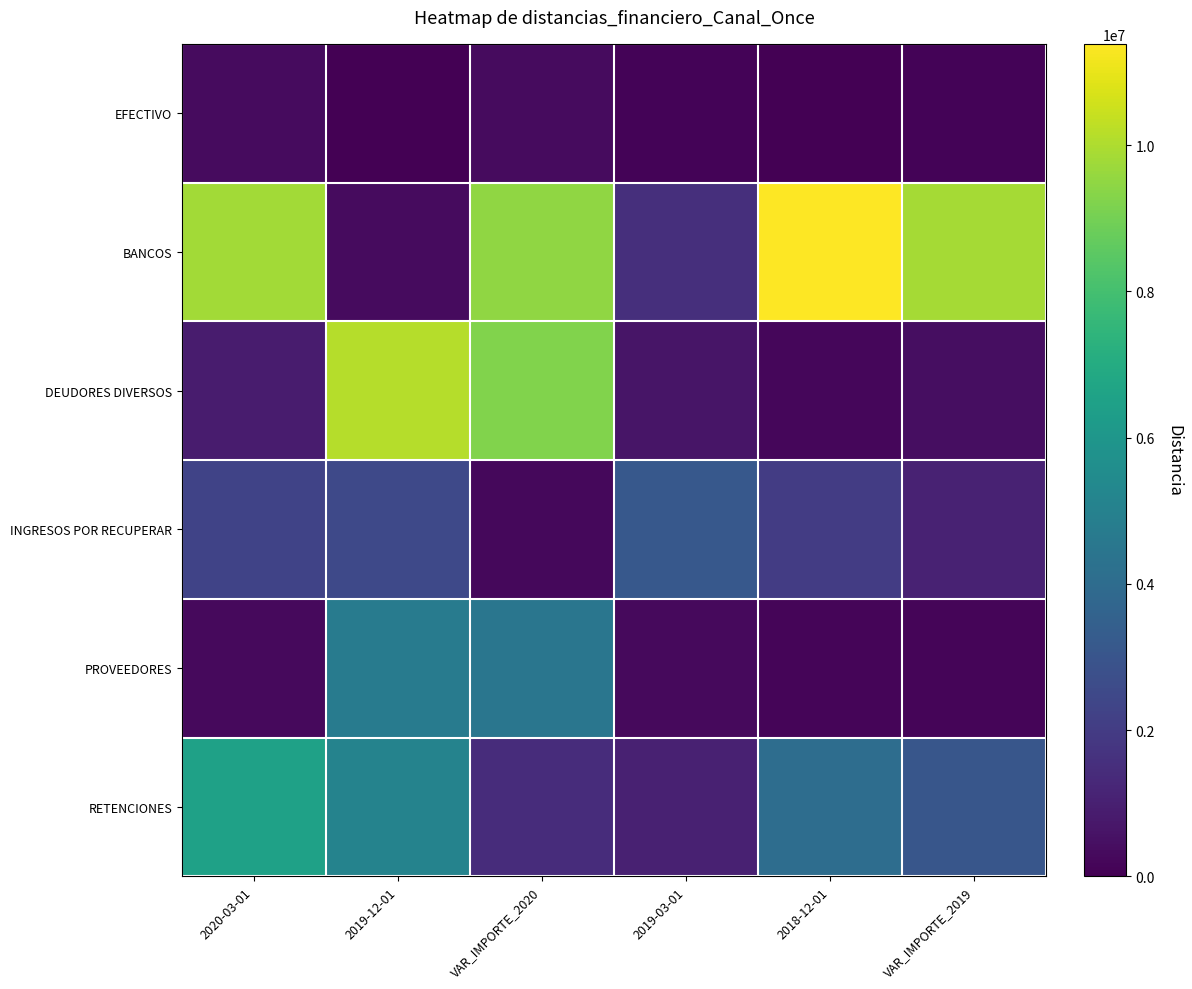

List the series in order of their peak value, lowest first.

EFECTIVO, INGRESOS POR RECUPERAR, PROVEEDORES, RETENCIONES, DEUDORES DIVERSOS, BANCOS